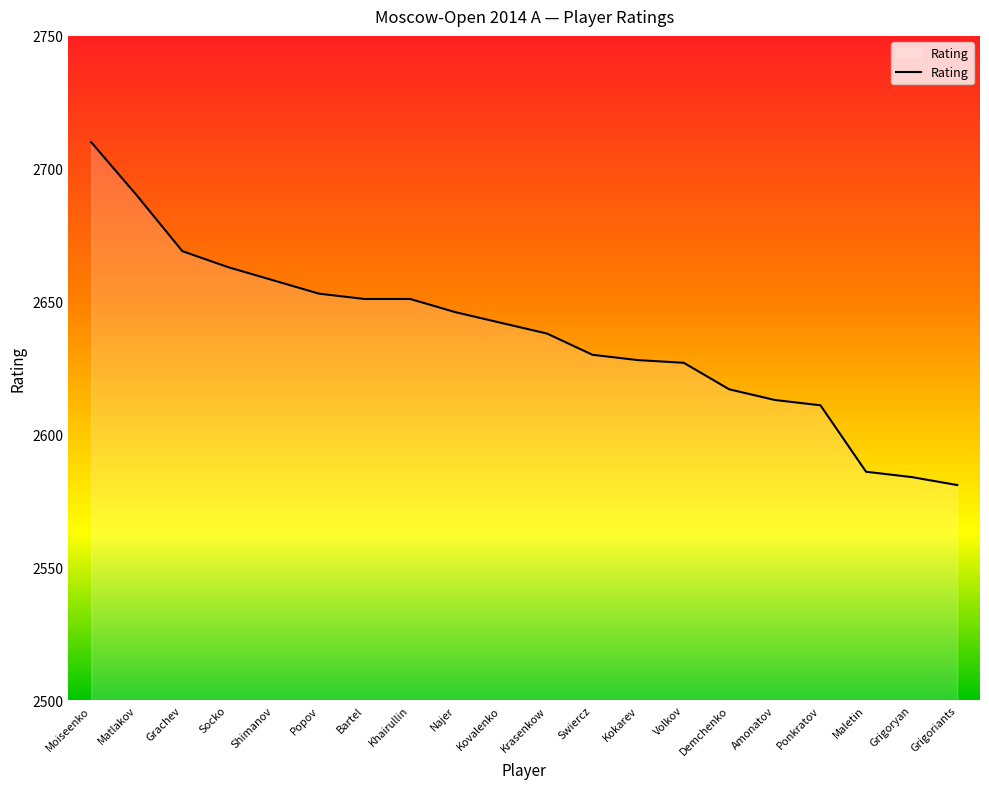

Reading left to right, what are all the values shown in this chart?

2710	2690	2669	2663	2658	2653	2651	2651	2646	2642	2638	2630	2628	2627	2617	2613	2611	2586	2584	2581